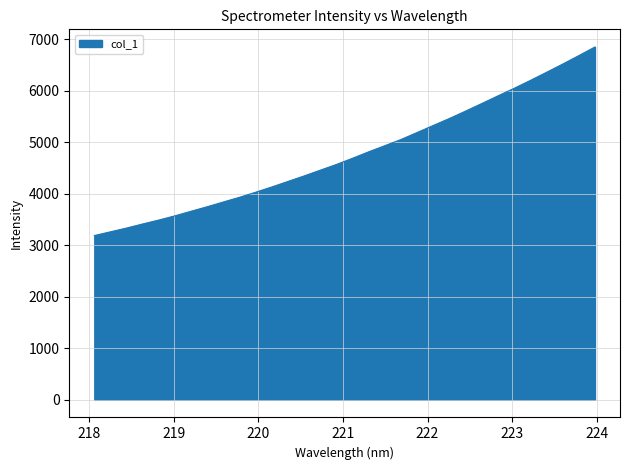

What is the difference between the maximum and minimum values?

3663.0